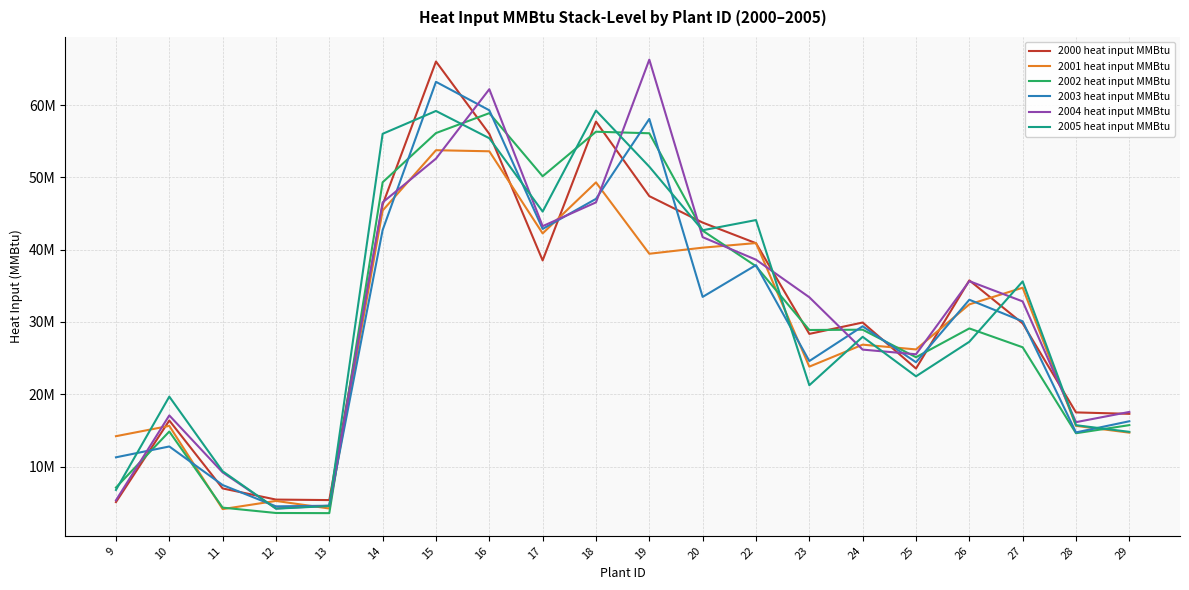

Does the chart display data point markers on the line(s)?

No